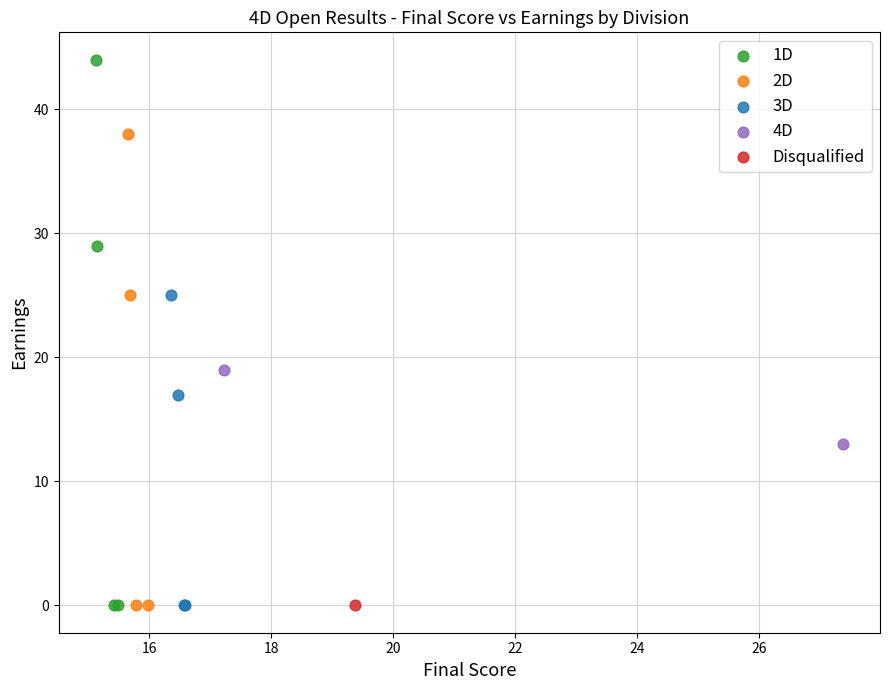

What are all the series names shown in the legend?

1D, 2D, 3D, 4D, Disqualified